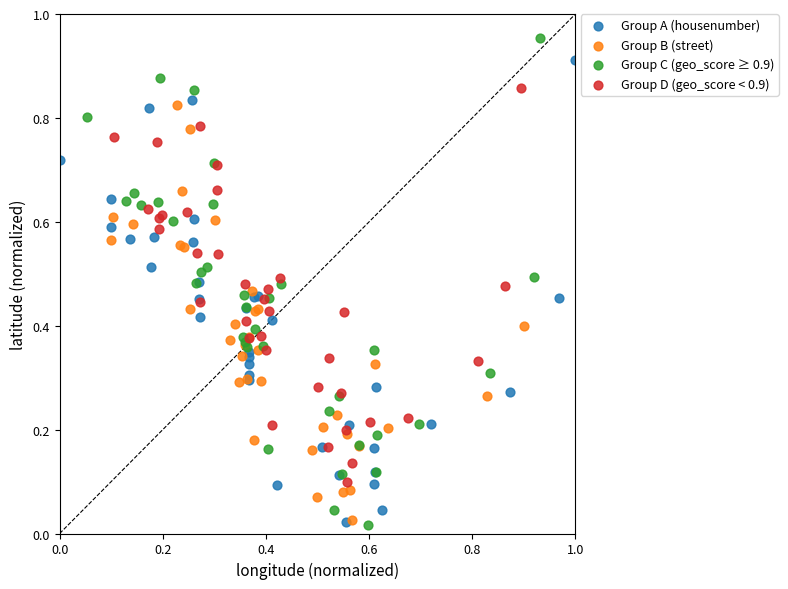

Which series has the widest spread of Y values?

Group C (geo_score ≥ 0.9)